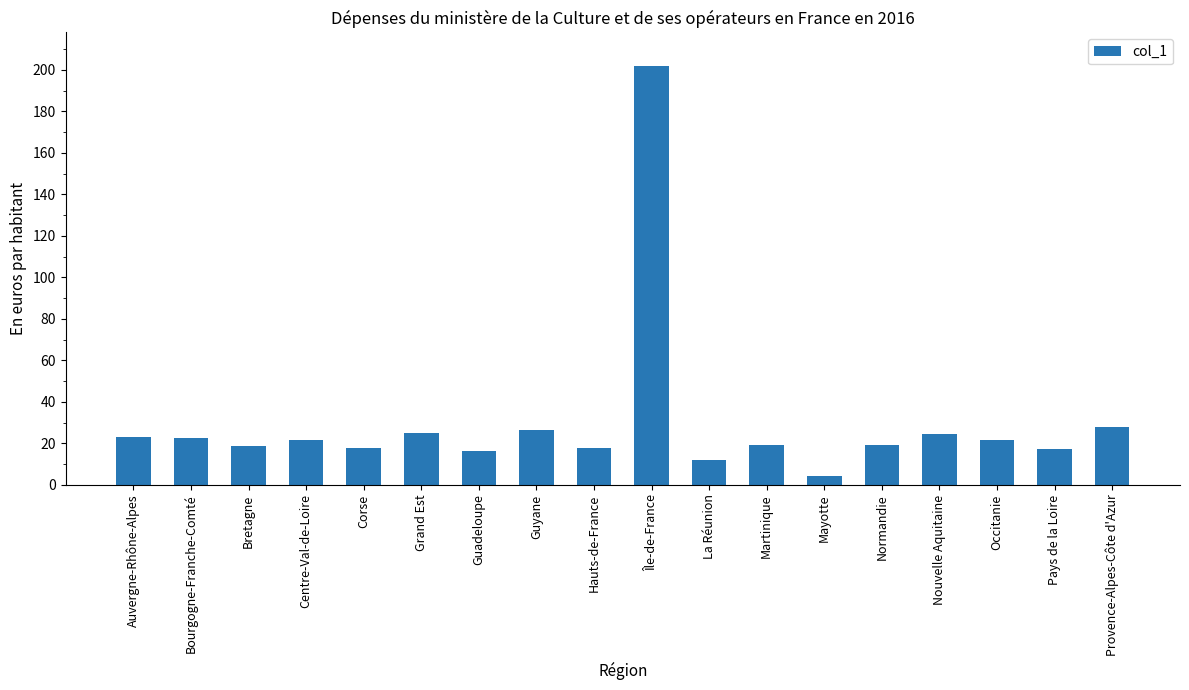

True or false: the data shows 29.4 at Occitanie.

False